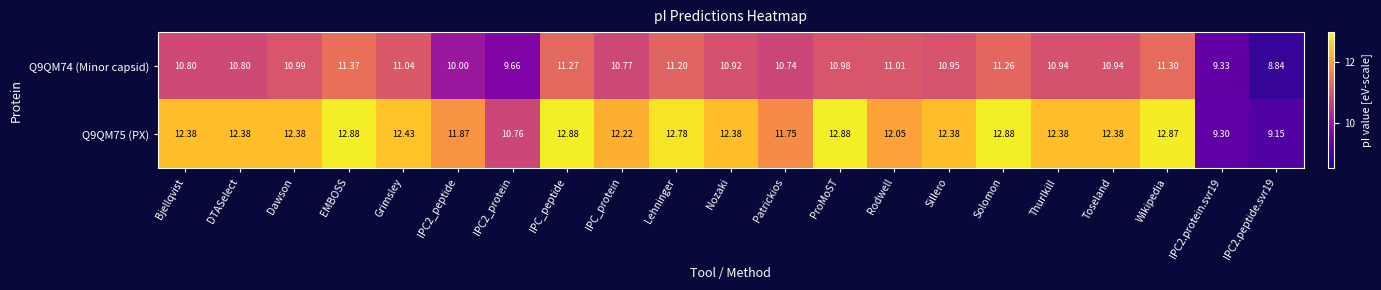

Rank the series by their maximum value, from highest to lowest.

Q9QM75 (PX), Q9QM74 (Minor capsid)